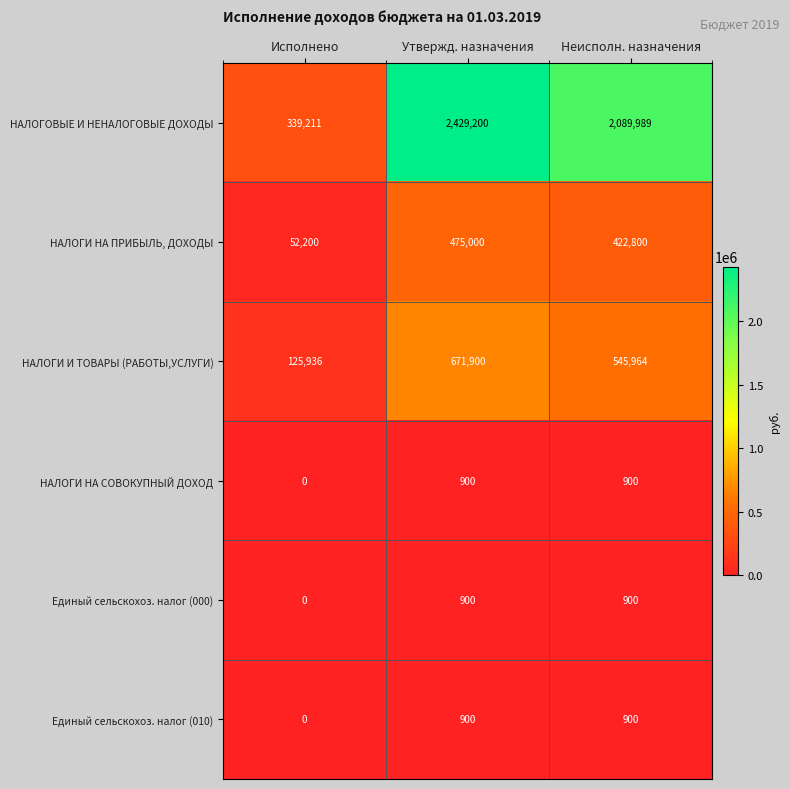

Count the НАЛОГИ НА ПРИБЫЛЬ, ДОХОДЫ values in the range 52200 to 475000.

3